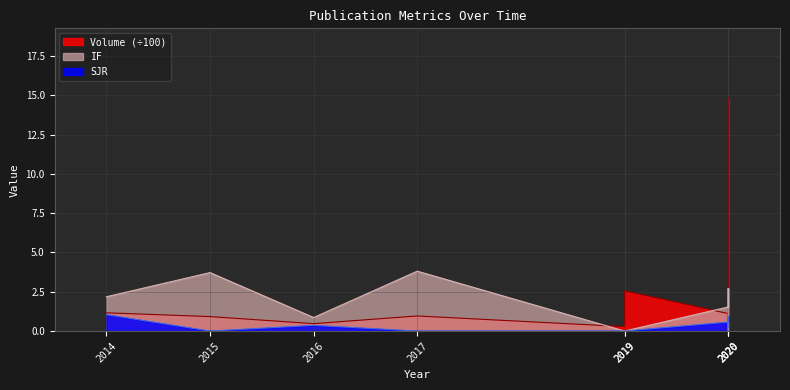

What is the sum of the SJR values at 2020 and 2020?

1.5